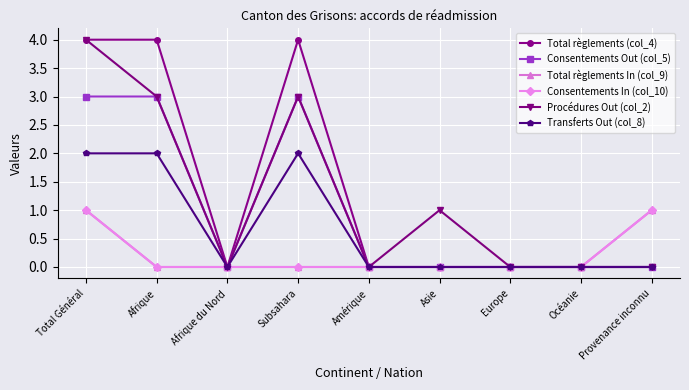

Does the chart have visible grid lines?

Yes